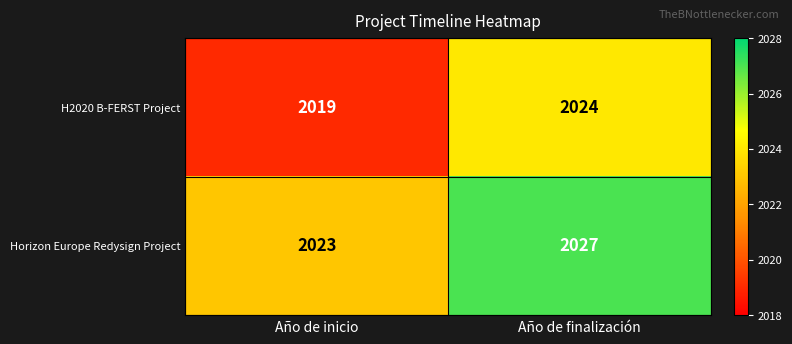

Which category has the highest value across all series?

Año de finalización